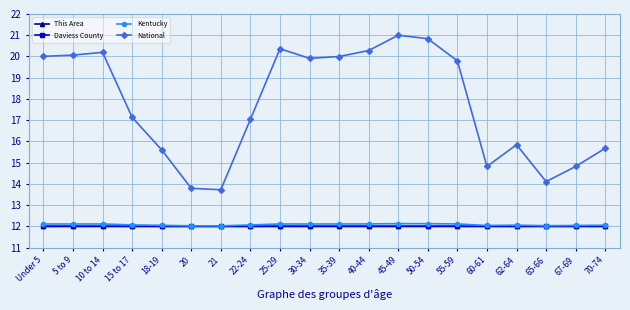

What is the label of the 1st point from the left?

Under 5